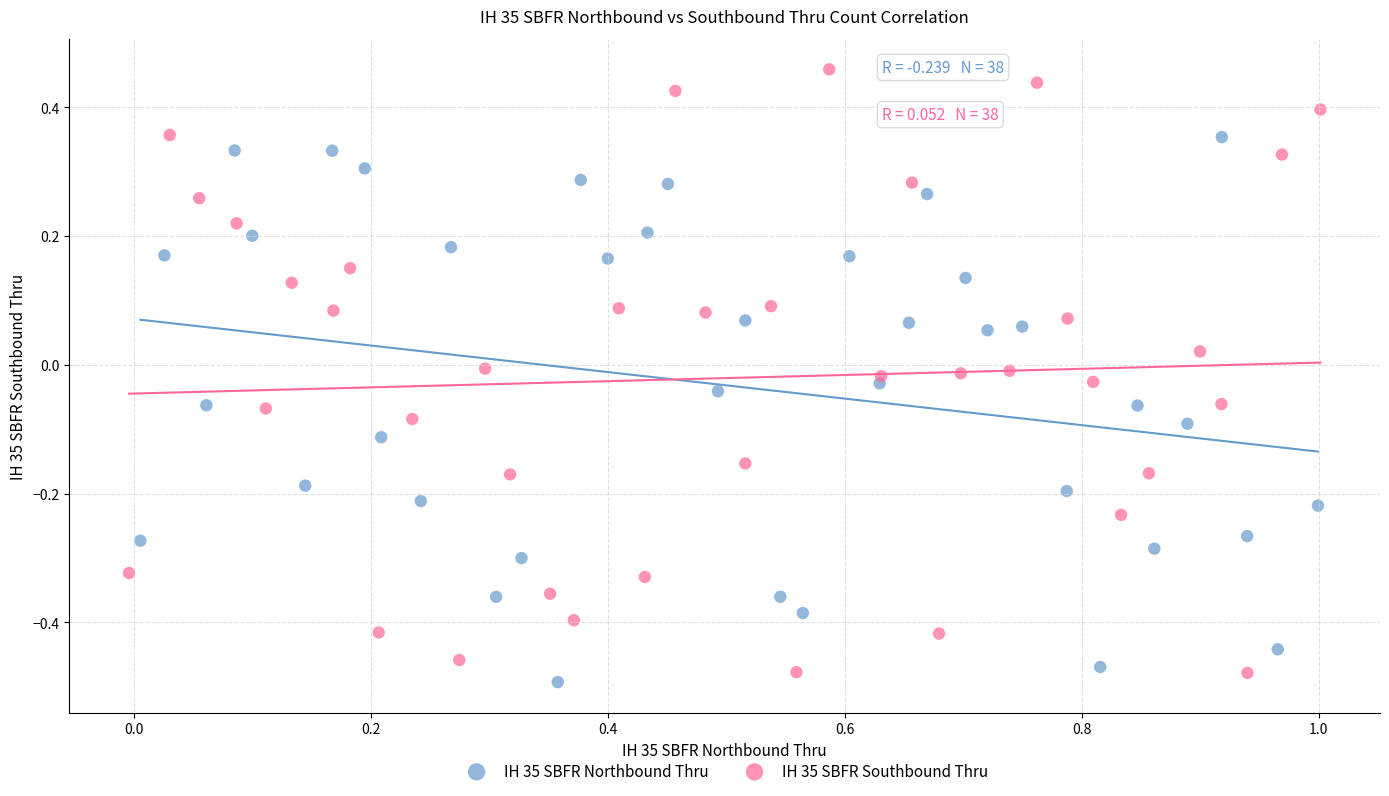

Which series reaches the maximum Y coordinate?

IH 35 SBFR Southbound Thru